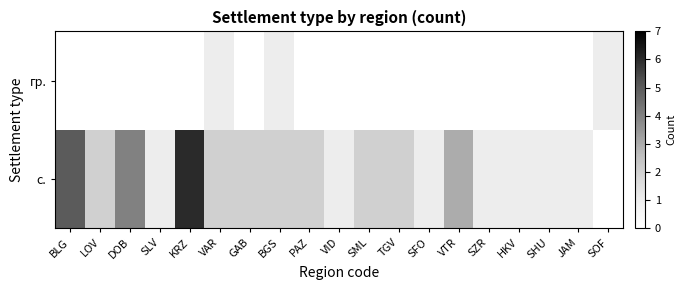

Rank the series by their maximum value, from lowest to highest.

гр., с.